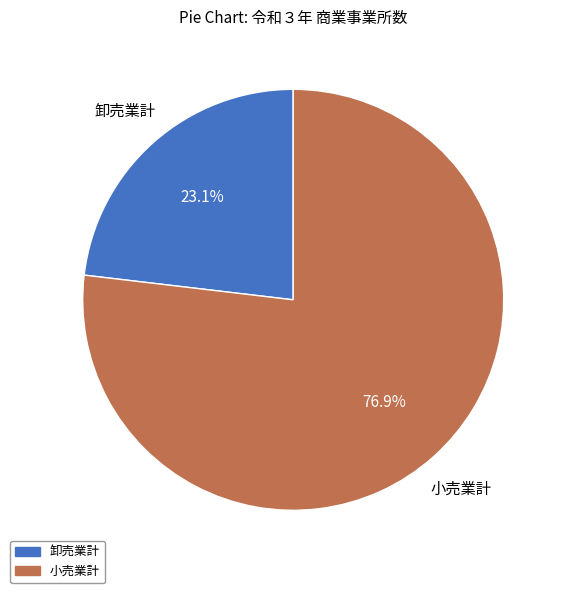

Does 小売業計 account for over 50% of the chart?

Yes